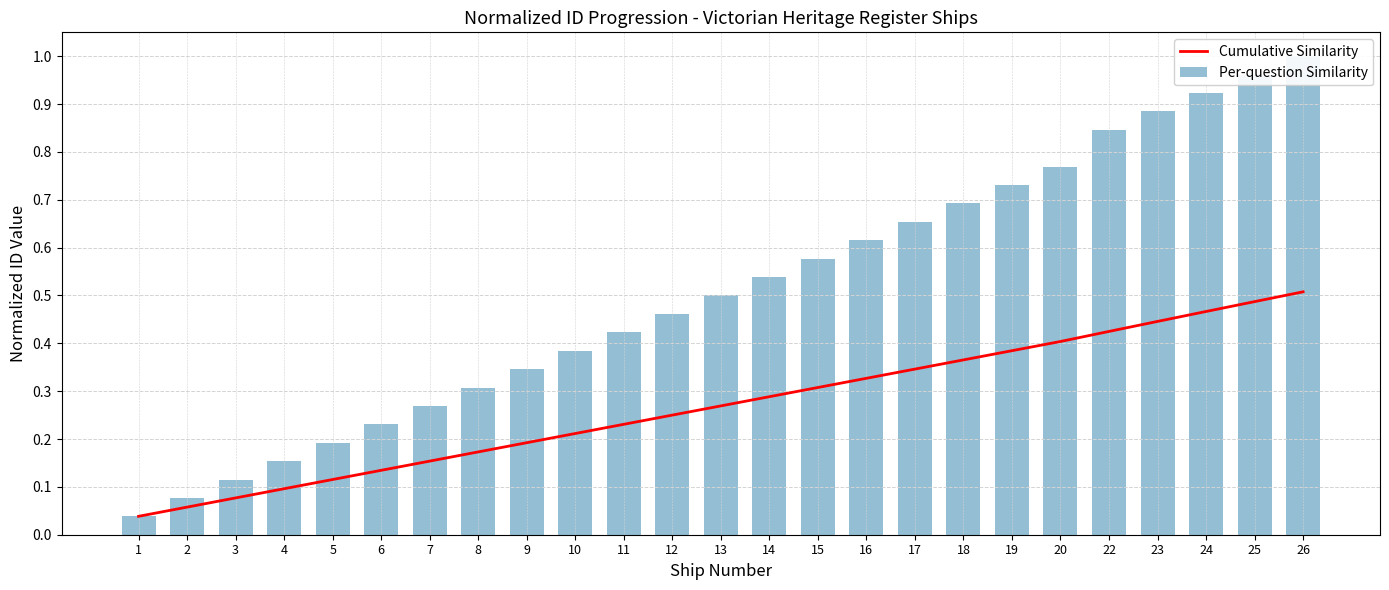

How many data points does each series have?

25